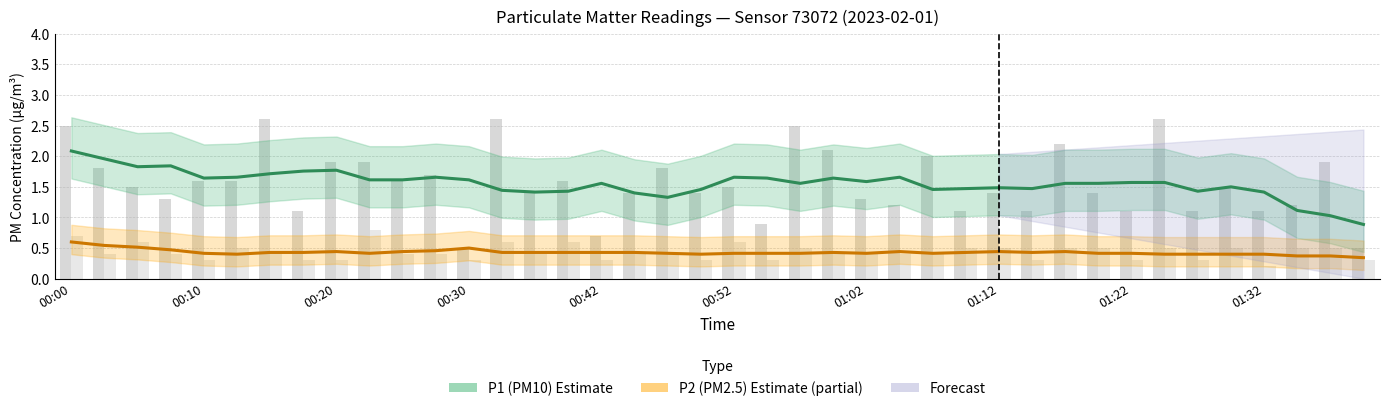

How many data points in P1 (PM10) — Estimate are above 1?

39